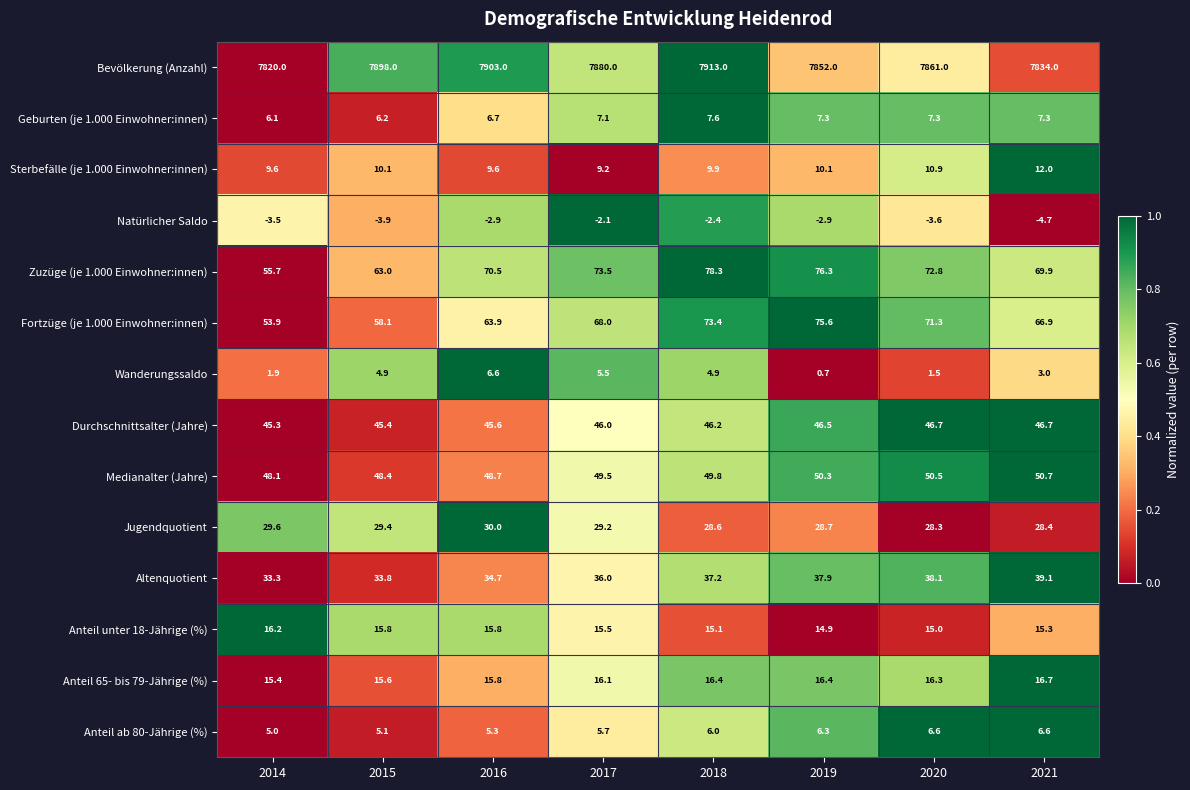

What is the sum of the Geburten (je 1.000 Einwohner:innen) values at 2021 and 2018?

14.9